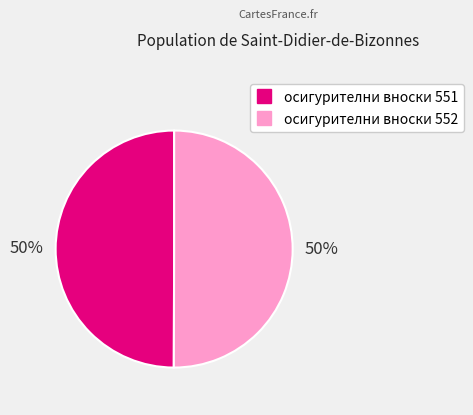

What percentage is the осигурителни вноски 551 slice, to the nearest percent?

50%